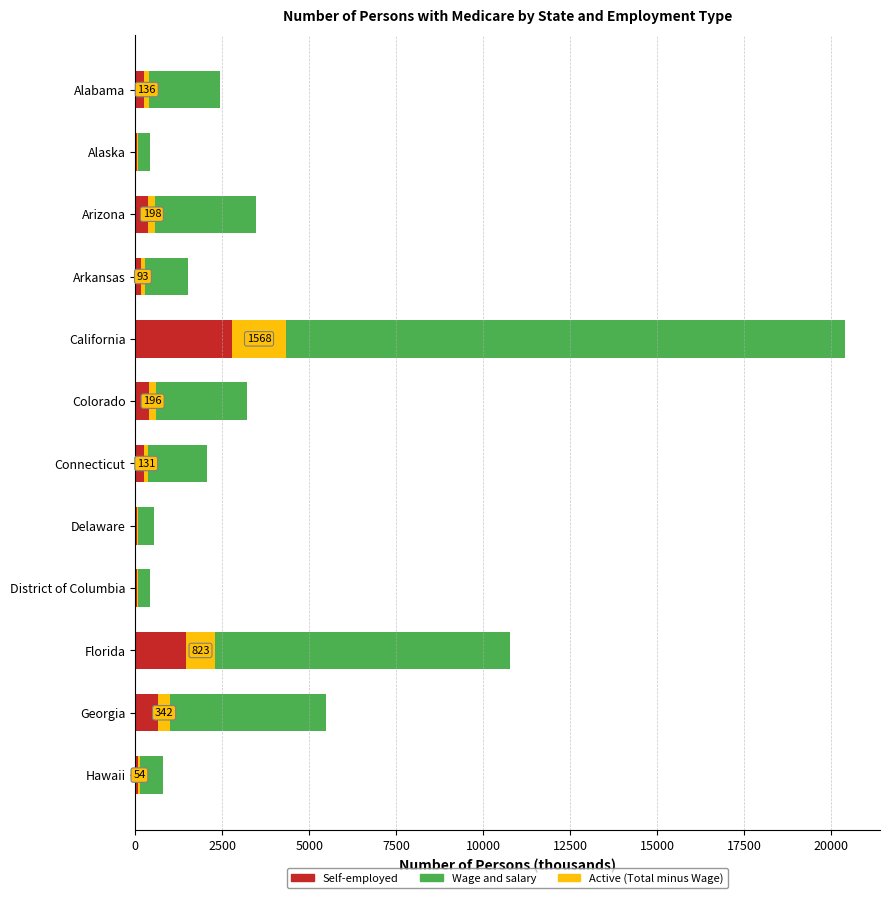

What is the total value across all series at California?

20378.8